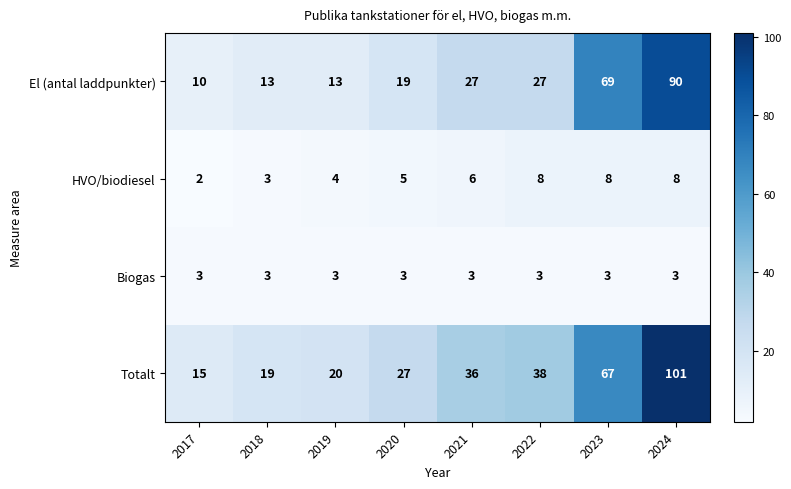

What is the average value of the Biogas series?

3